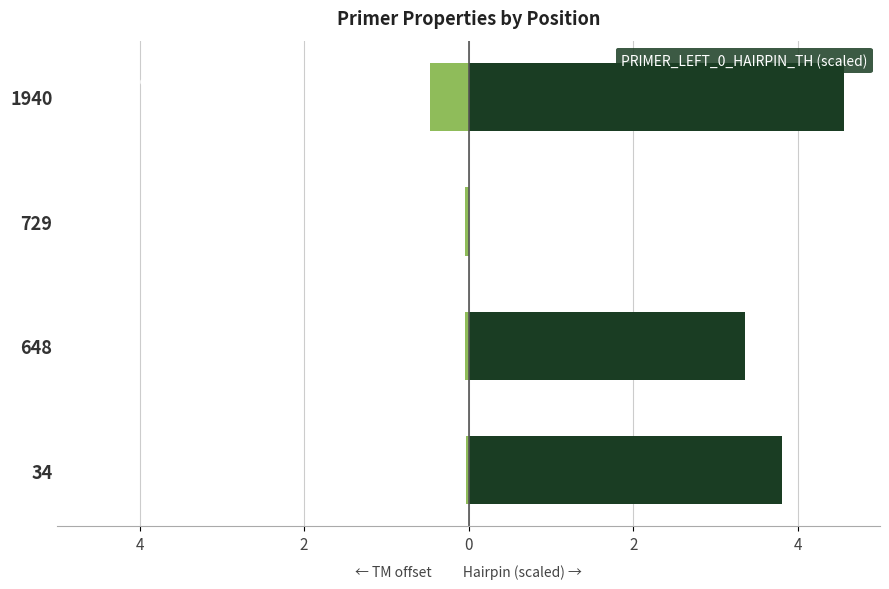

True or false: PRIMER_LEFT_0_HAIRPIN_TH (scaled) has a value of 3.4 at 648.

True